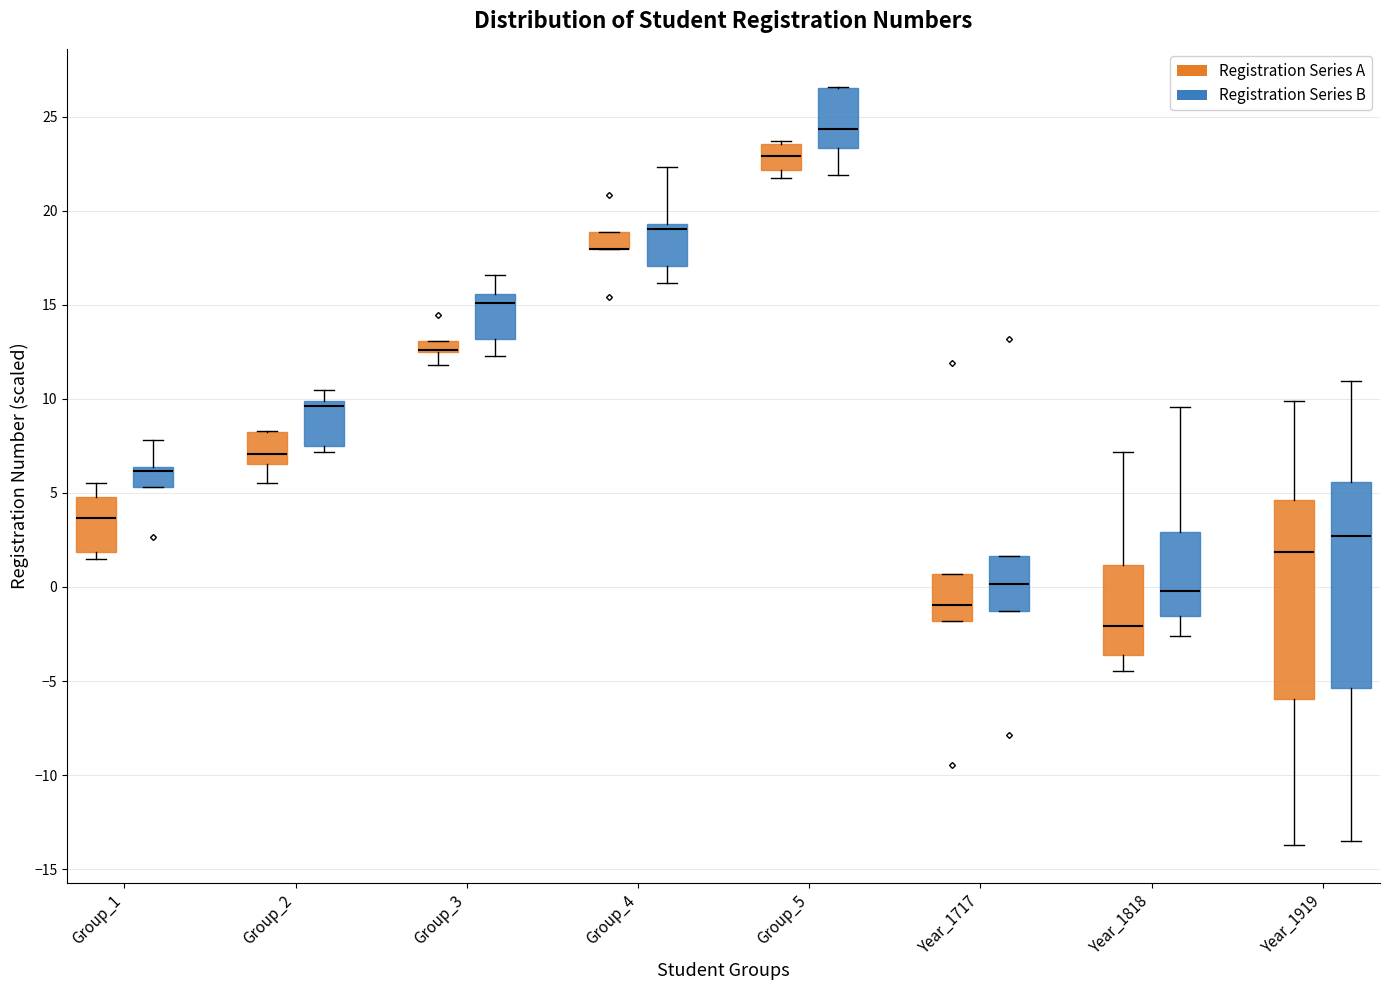

Where is the upper edge of the box for Group_4 (Registration Series A) on the y-axis? The values are not printed on the chart, so give them approximately, as read against the axis.

19.0